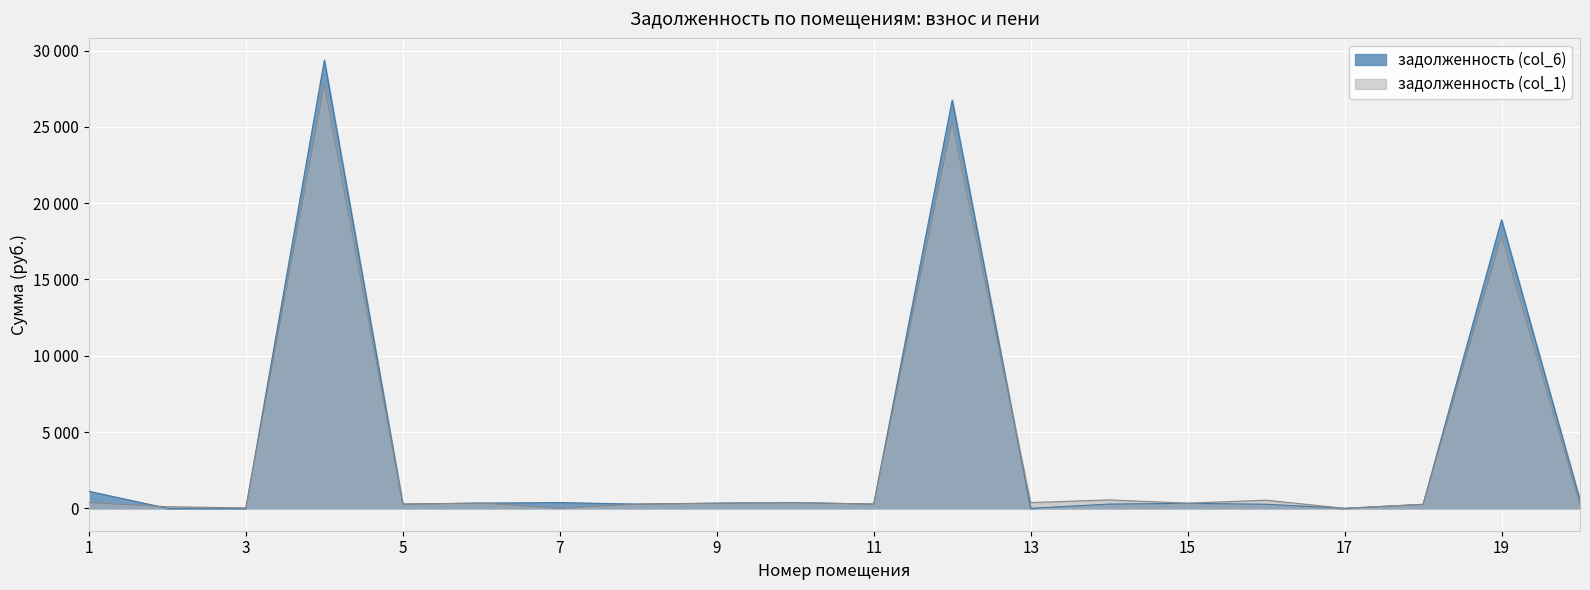

Between 19 and 2, which is larger?

19